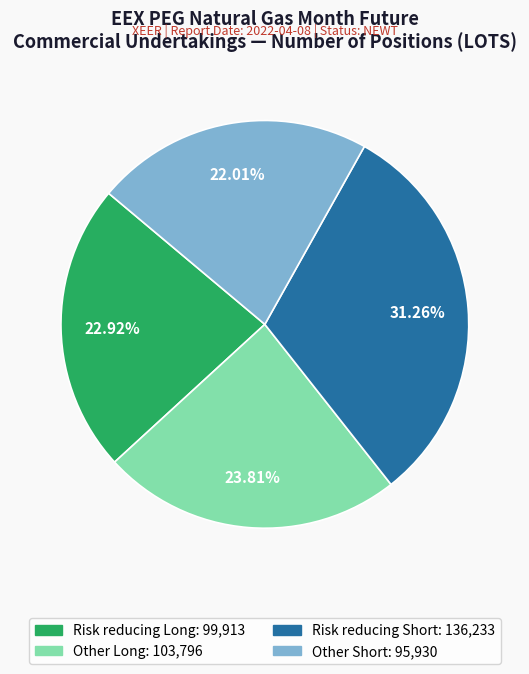

Does any single category account for the majority?

No